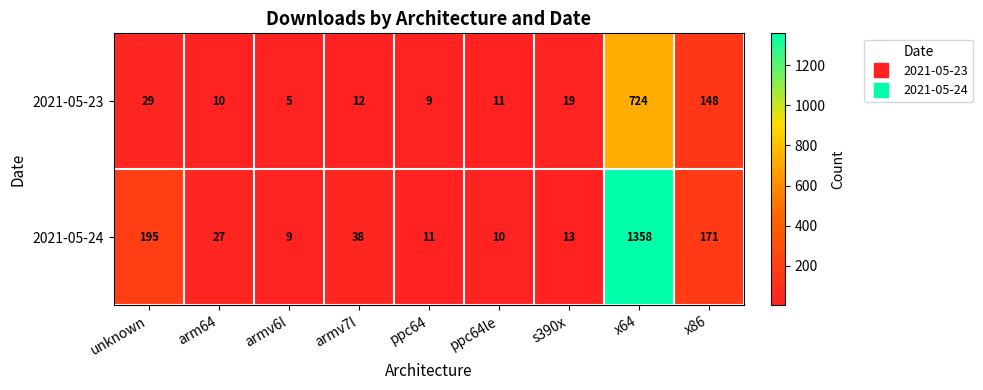

Between unknown and ppc64le, which series saw the biggest shift?

2021-05-24